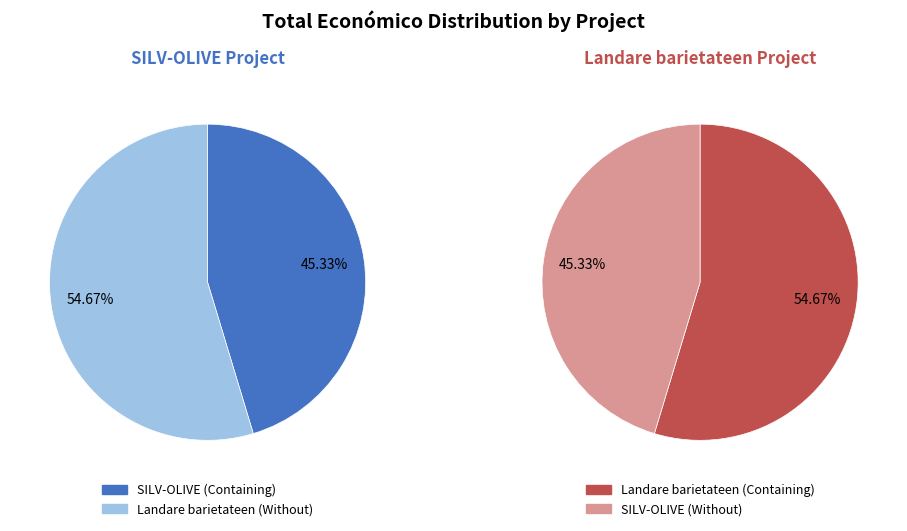

Which slice is the smallest?

SILV-OLIVE